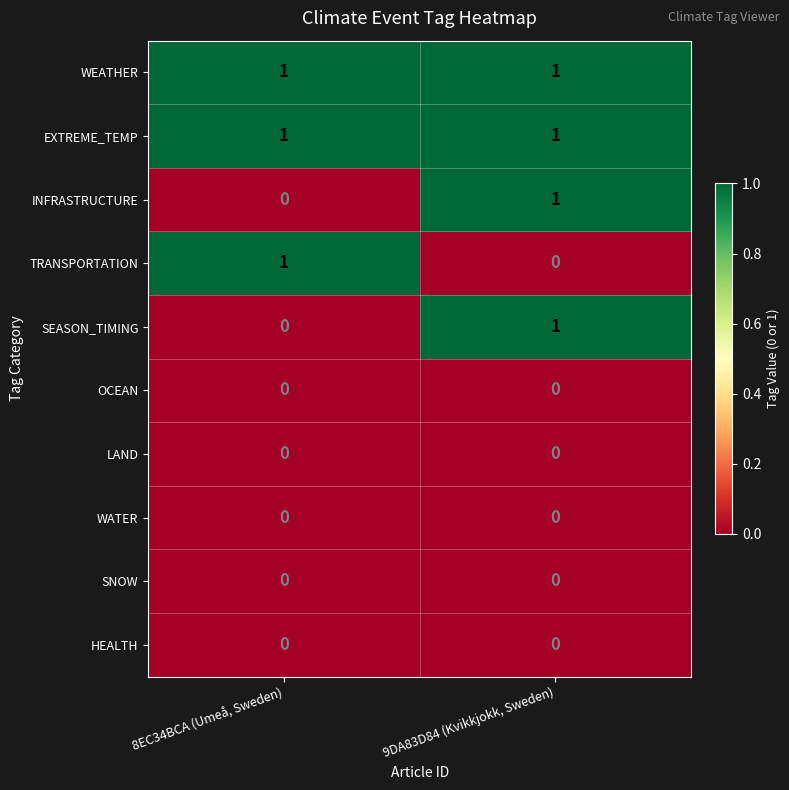

Rank the categories by INFRASTRUCTURE value from highest to lowest.

9DA83D84 (Kvikkjokk, Sweden), 8EC34BCA (Umeå, Sweden)